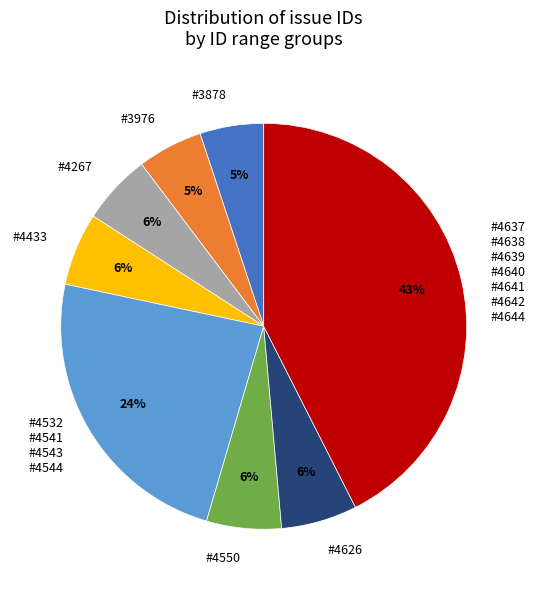

To the nearest percent, what is the average slice percentage?

12%